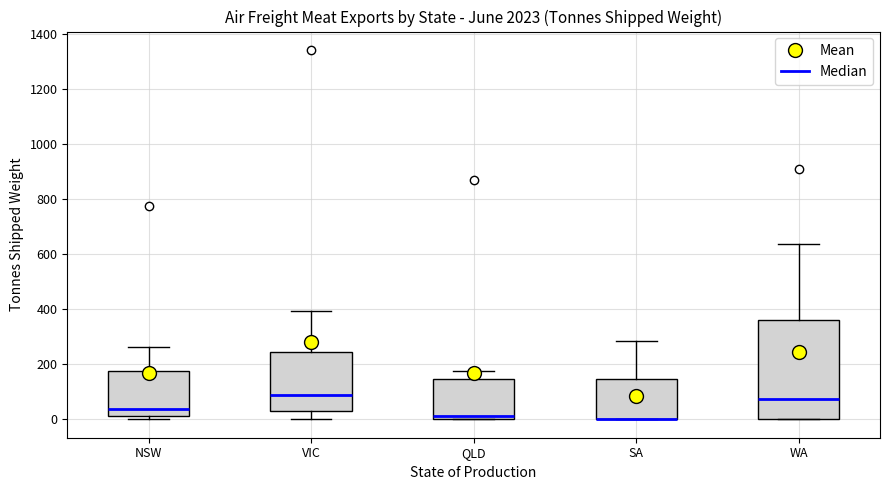

Reading left to right, read every box against the y-axis: the position of its median line, the range the box covers, and the ends of its whiskers. The values are not printed on the chart, so give them approximately, as read against the axis.

NSW: median 40, box 20 to 180, whiskers 0 to 260
VIC: median 80, box 40 to 240, whiskers 0 to 400
QLD: median 20, box 0 to 140, whiskers 0 to 180
SA: median 0 (drawn on the box's lower edge), box 0 to 140, whiskers 0 to 280
WA: median 80, box 0 to 360, whiskers 0 to 640